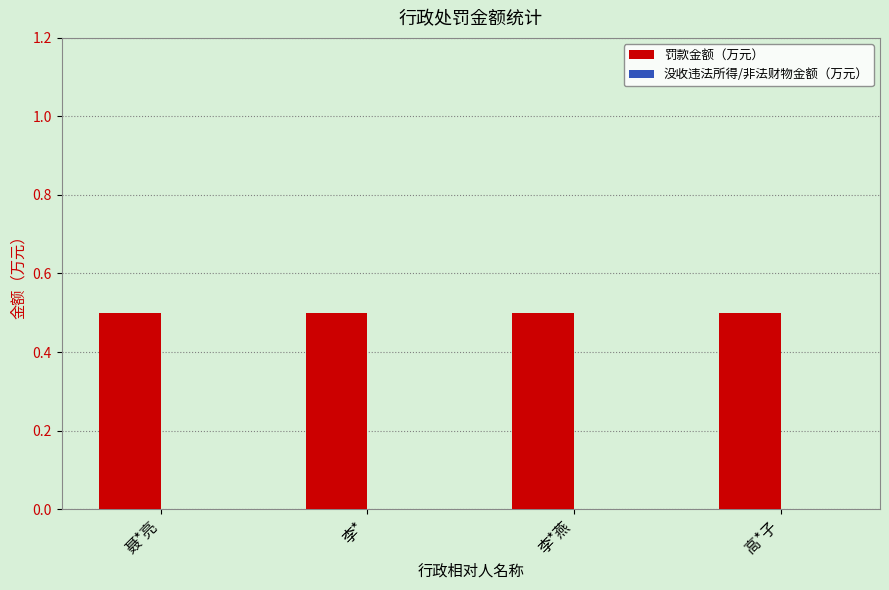

Which series has the widest spread of values?

罚款金额（万元）